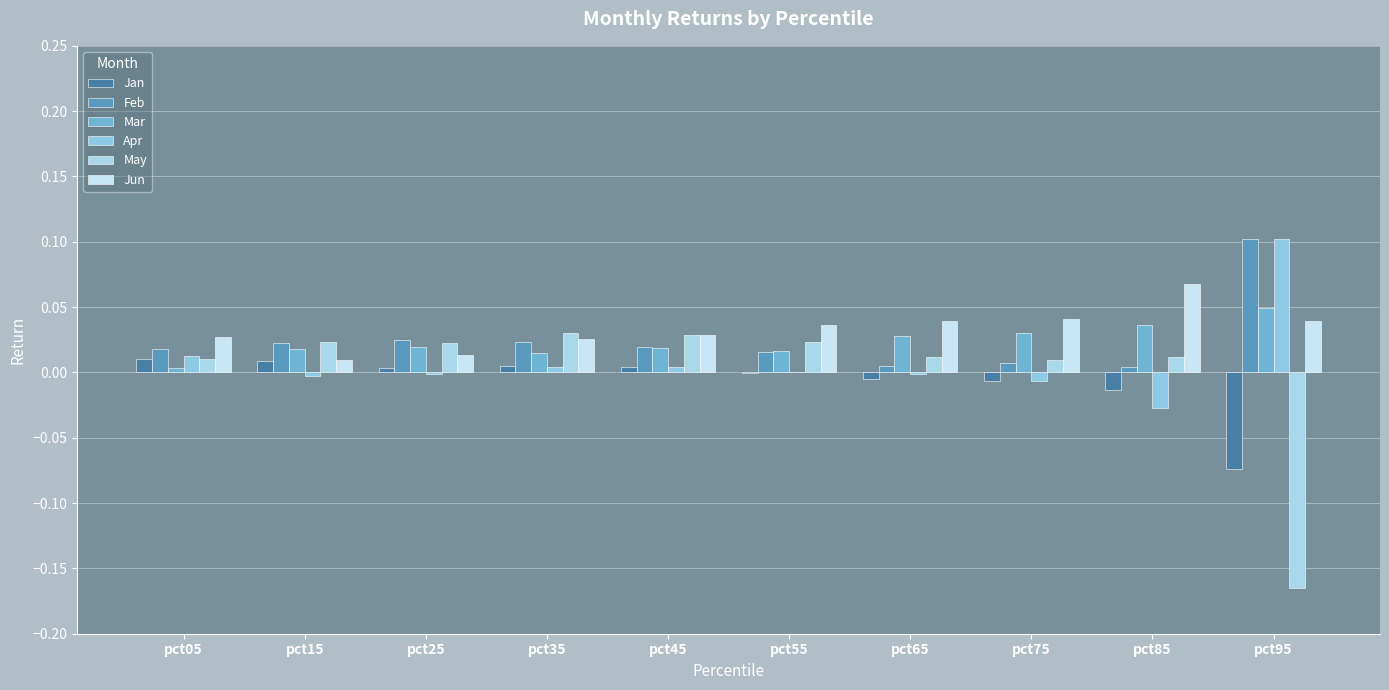

What is the value of the Jan bar at the 10th from the left?

-0.1